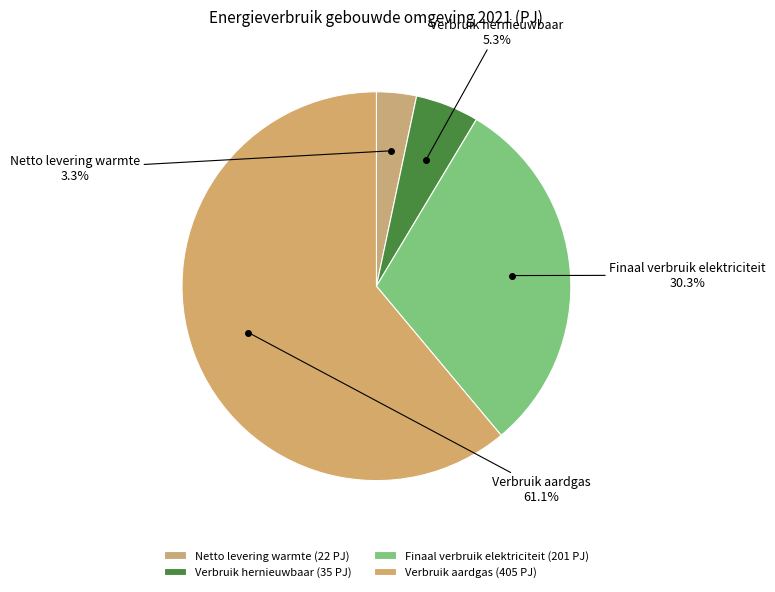

Is it true that Verbruik hernieuwbaar is 5% of the pie?

True